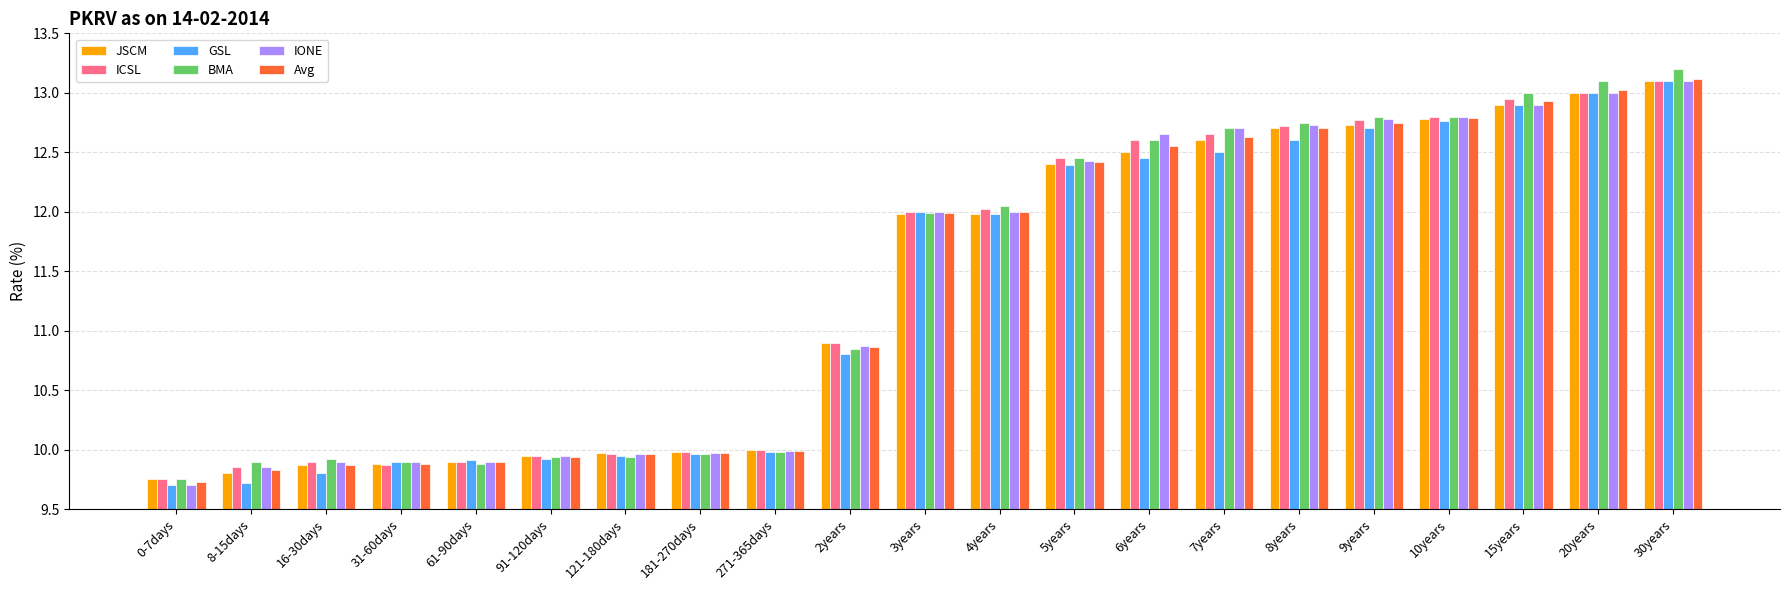

What are all the series names shown in the legend?

JSCM, ICSL, GSL, BMA, IONE, Avg